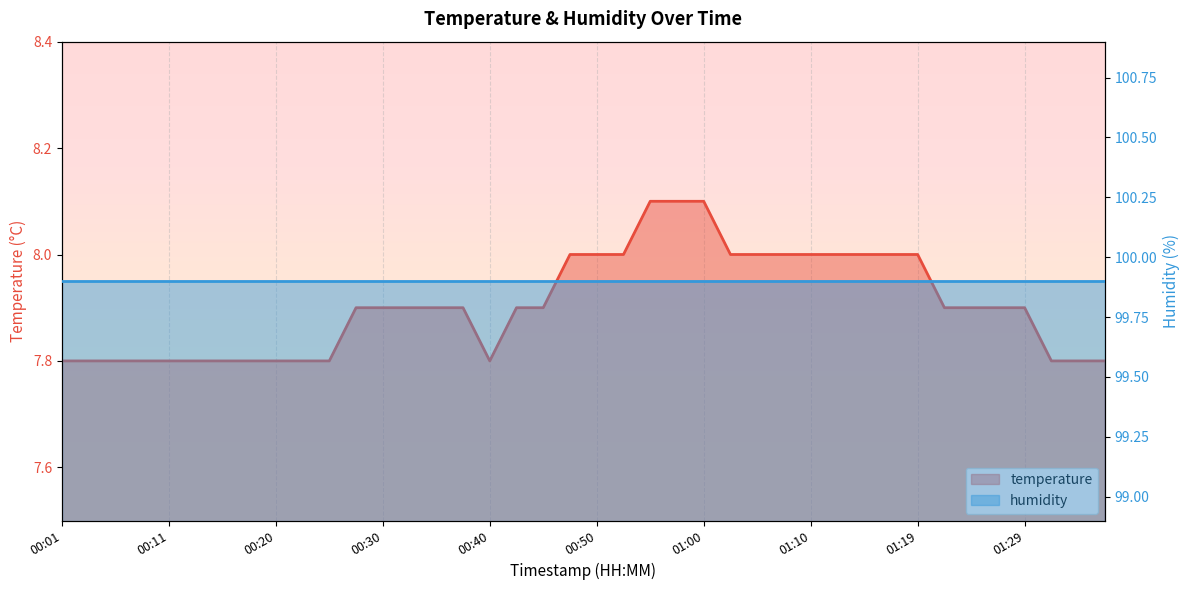

What is the sum of all values?

316.2